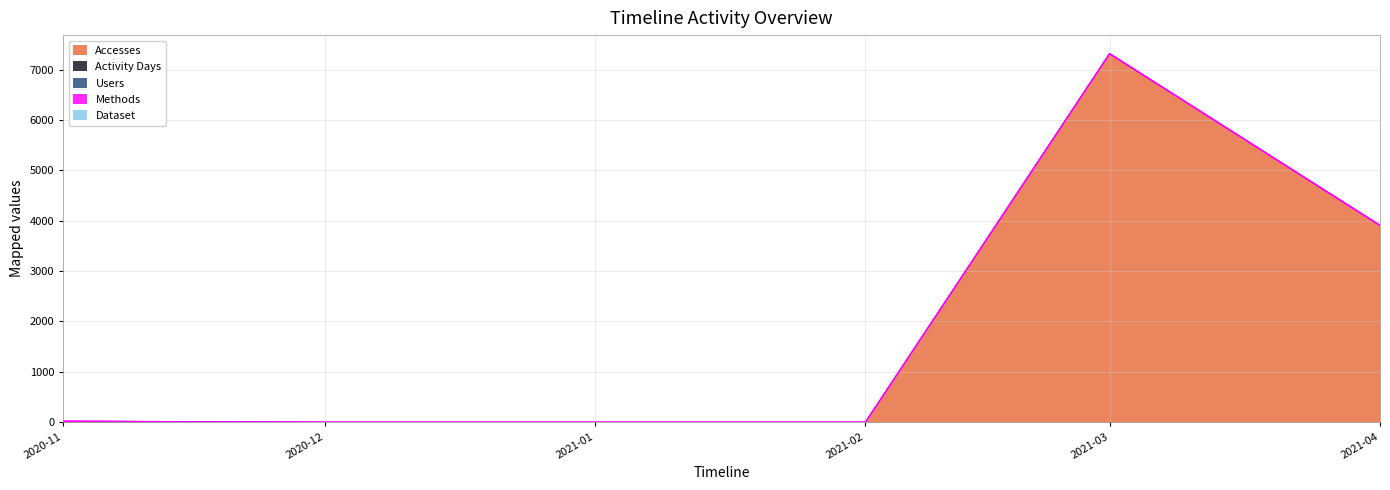

Which series changed the most between 2020-11-01 and 2020-12-01?

Accesses